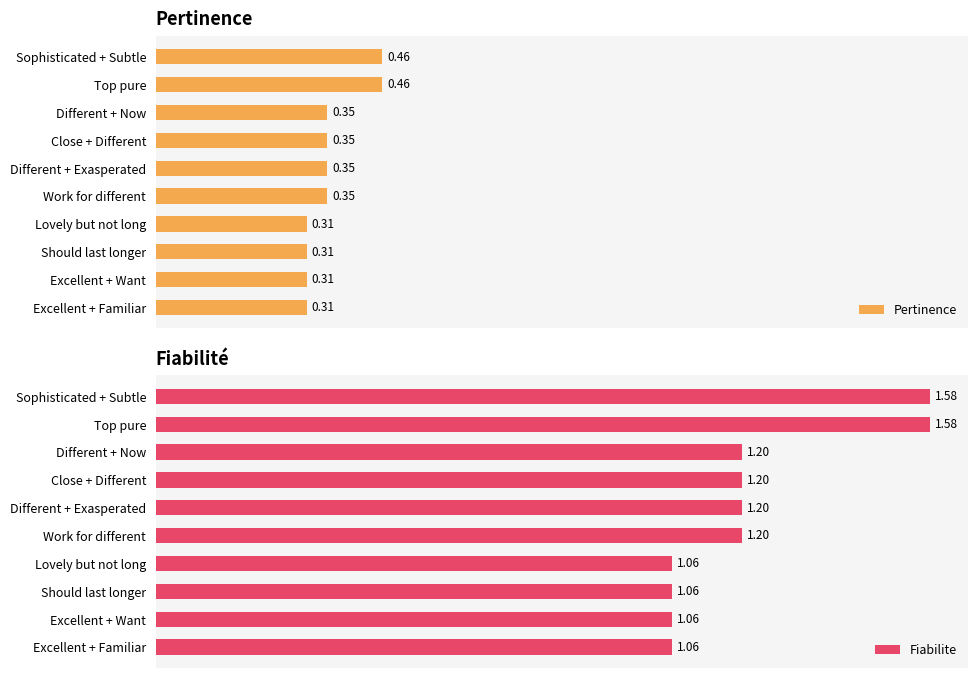

Does the chart contain stacked bars?

No